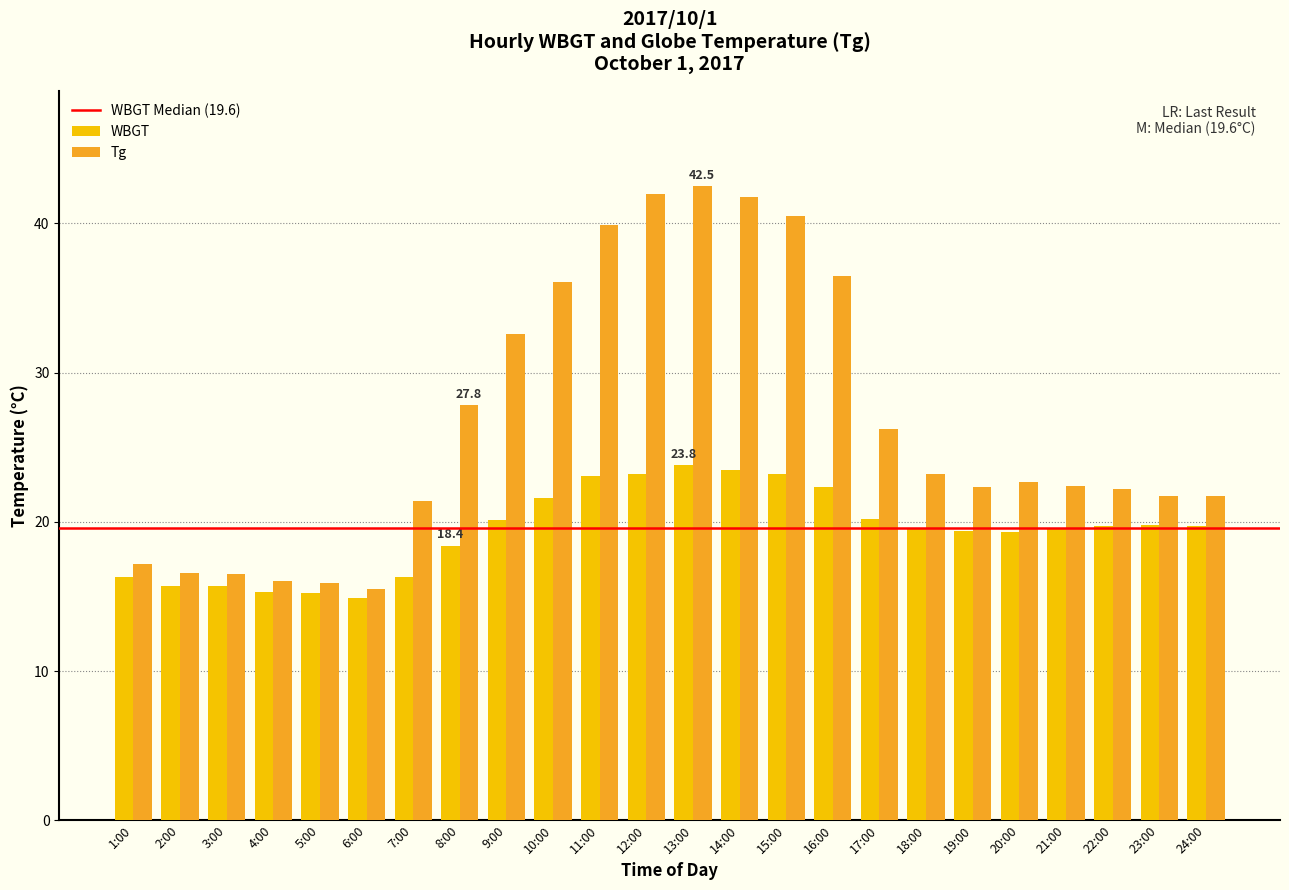

Count the number of categories in the chart.

24